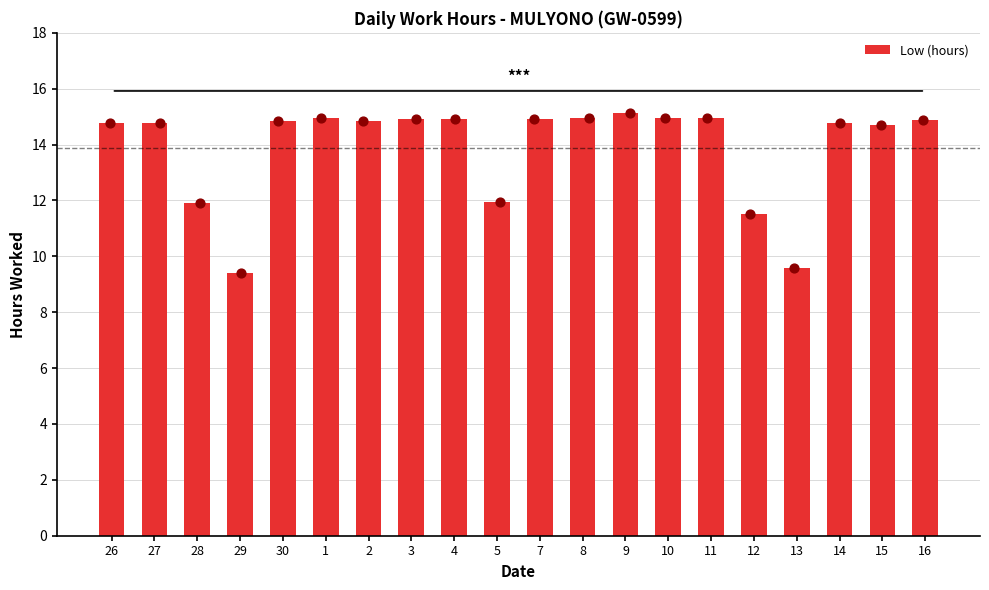

Between 4 and 15, which is larger?

4